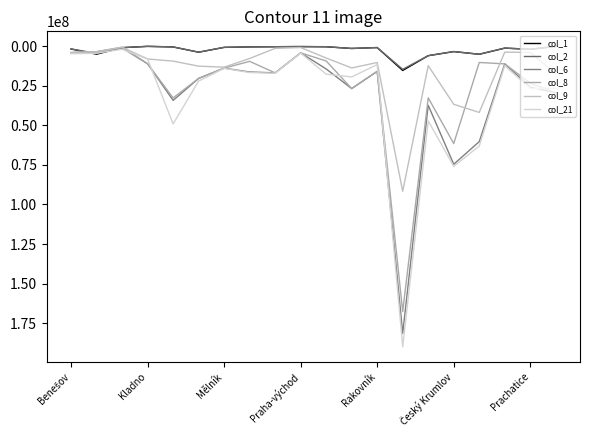

How many lines are shown in the chart?

6